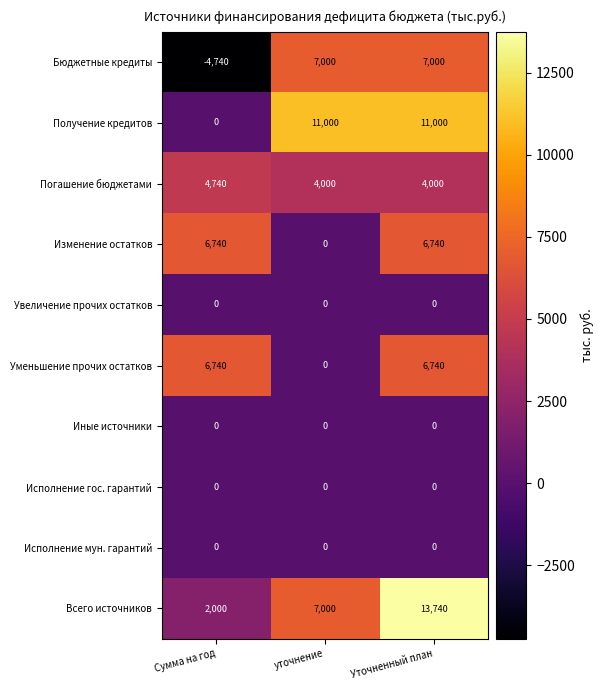

What is the sum of all Бюджетные кредиты values?

9260